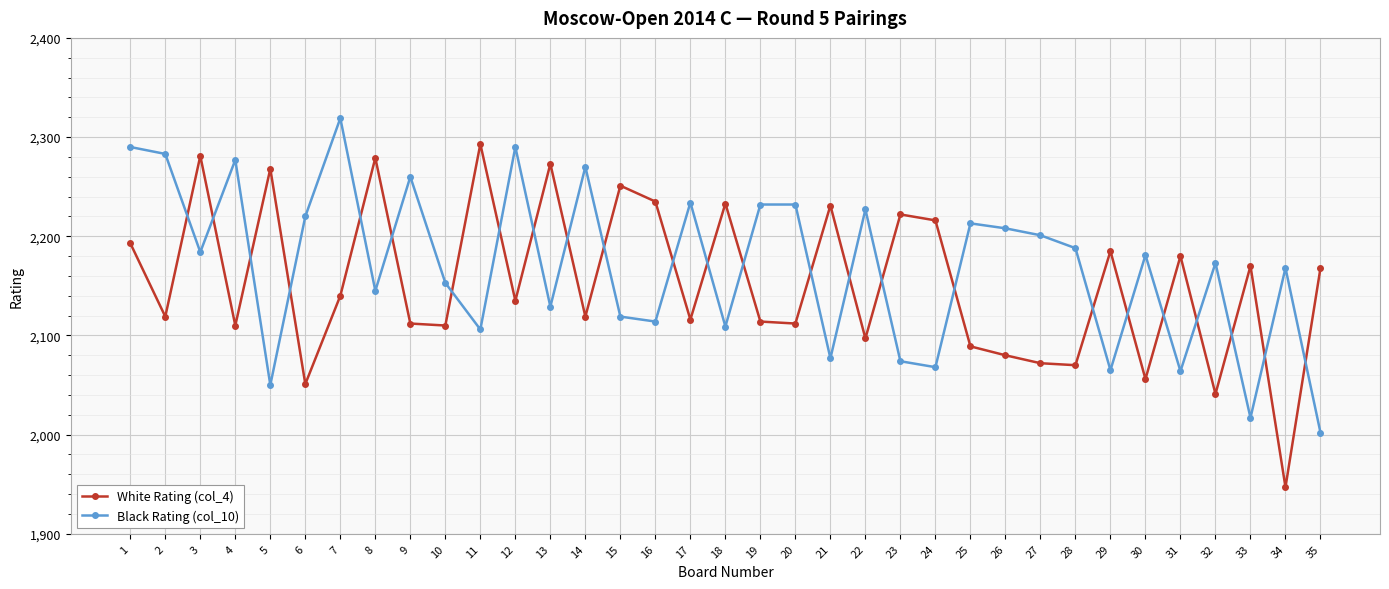

What are all the series names shown in the legend?

White Rating (col_4), Black Rating (col_10)